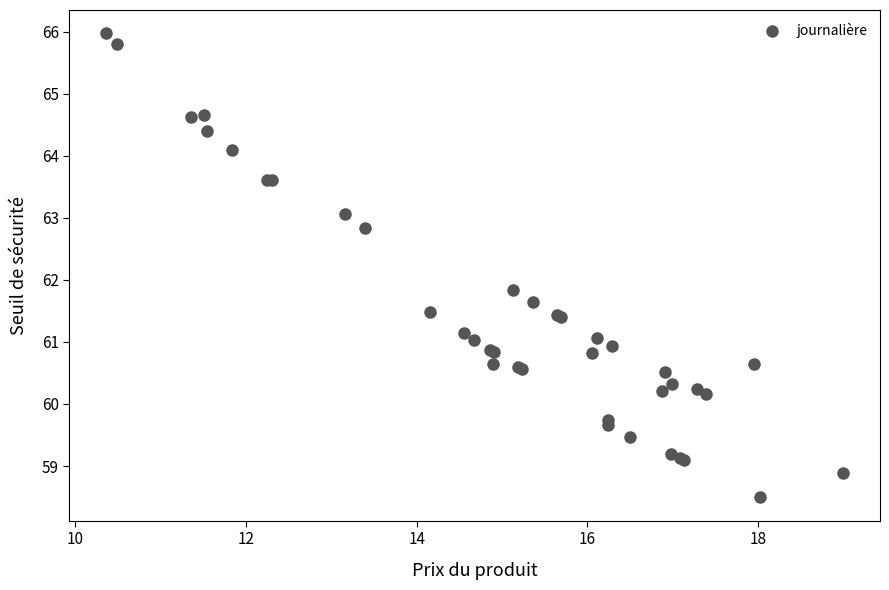

What Y value in the scatter plot is closest to 62?

61.8